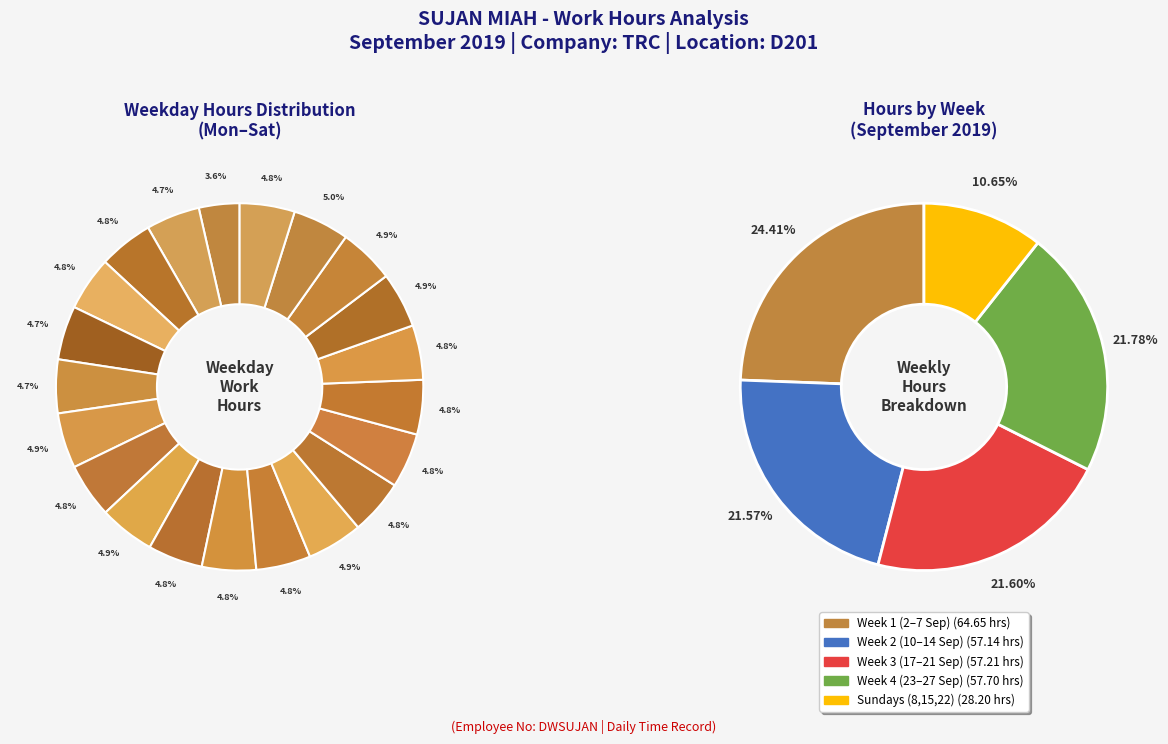

Is there a majority slice in this chart?

No